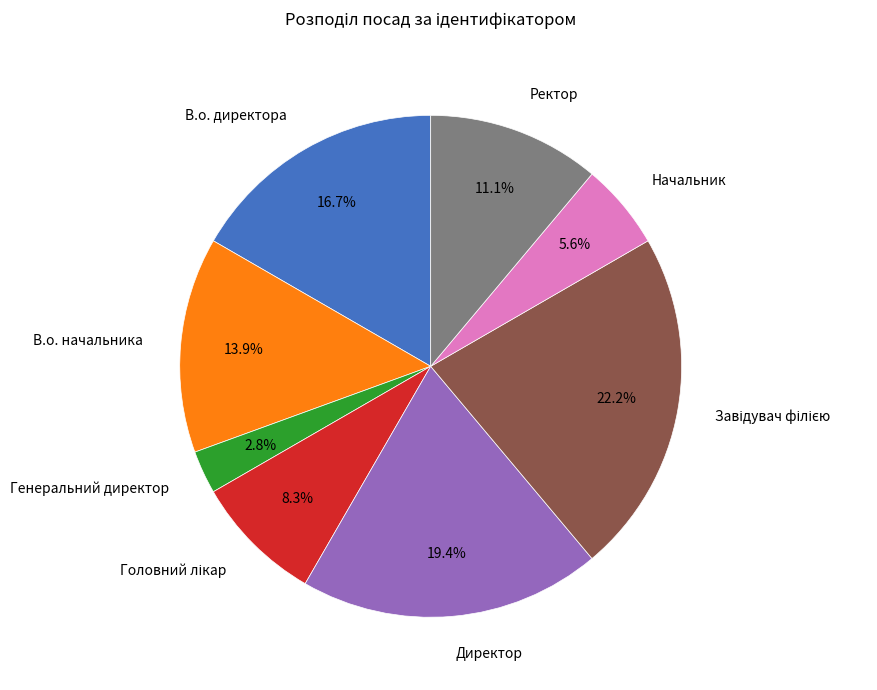

To the nearest percent, what is the difference between the В.о. директора and Начальник slice percentages?

11%